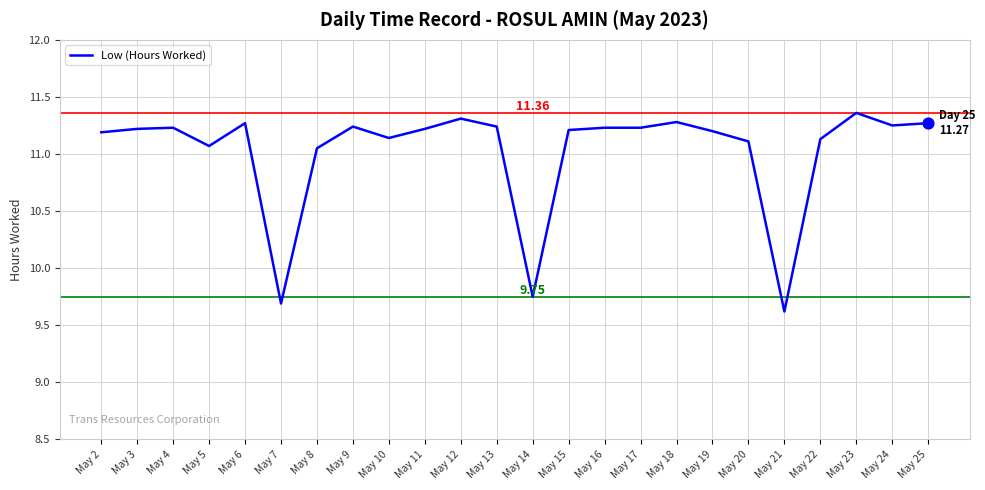

Approximately how many times larger is the value at May 2 compared to May 18?

1.0